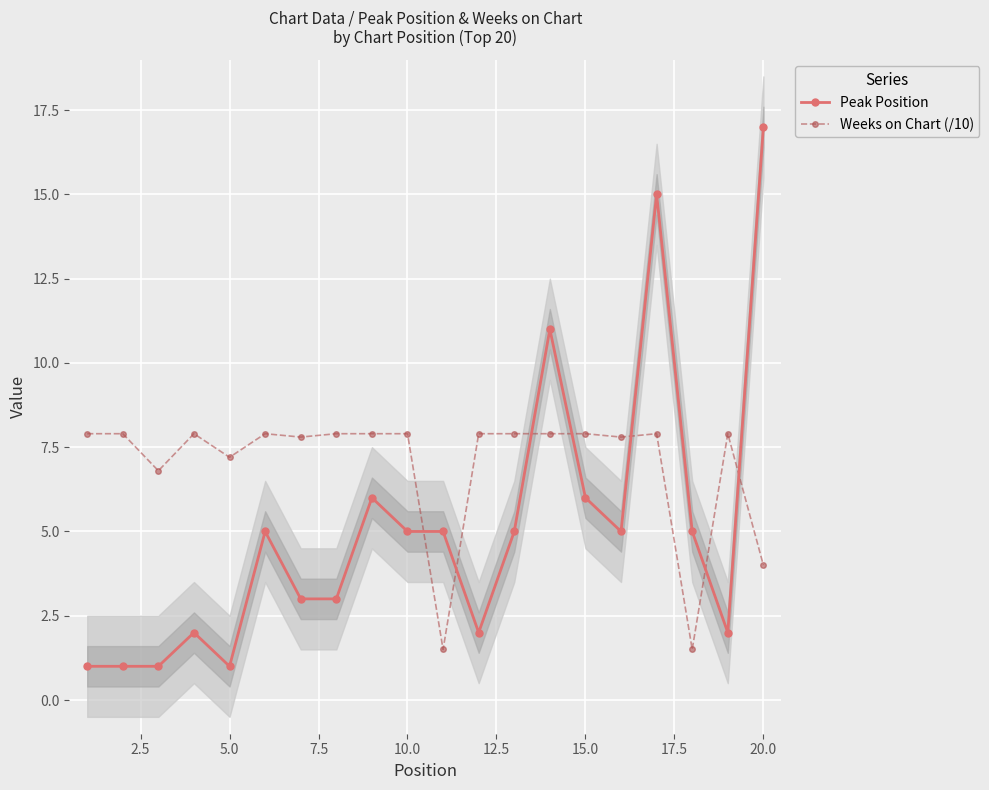

Reading right to left, transcribe all the data shown in this chart.

Peak Position: 17.0	2.0	5.0	15.0	5.0	6.0	11.0	5.0	2.0	5.0	5.0	6.0	3.0	3.0	5.0	1.0	2.0	1.0	1.0	1.0
Weeks on Chart (/10): 4.0	7.9	1.5	7.9	7.8	7.9	7.9	7.9	7.9	1.5	7.9	7.9	7.9	7.8	7.9	7.2	7.9	6.8	7.9	7.9